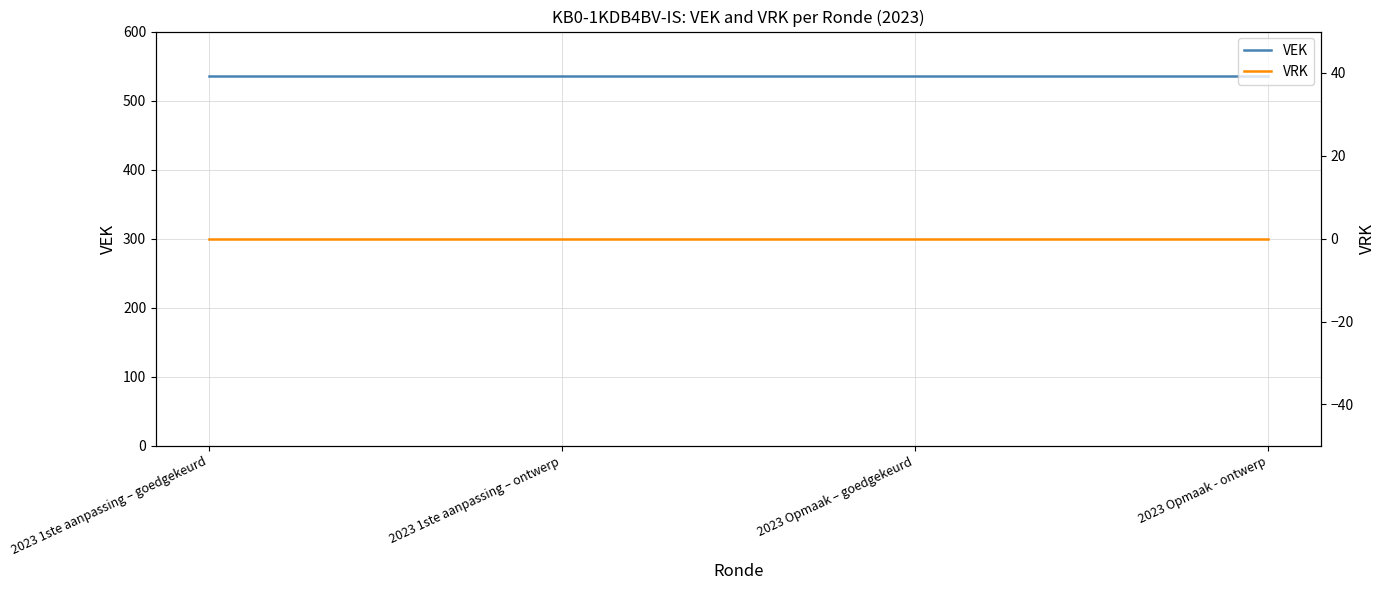

True or false: VEK has more than 2 points higher than both neighbors.

False